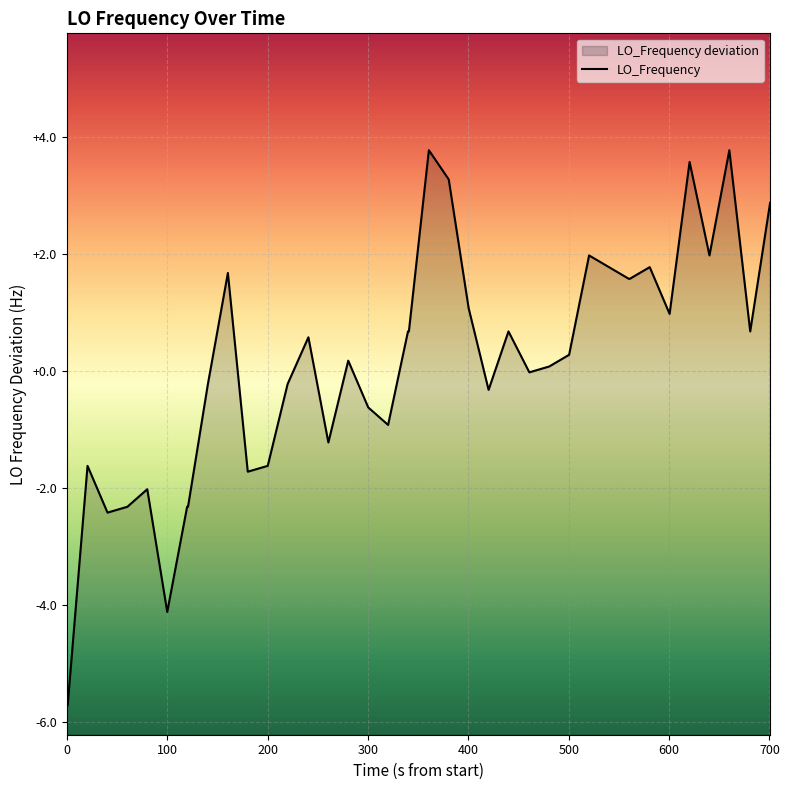

Reading left to right, what are all the values shown in this chart?

-5.7	-5.7	-1.6	-2.4	-2.3	-2.0	-4.1	-2.3	-2.3	-0.2	1.7	-1.7	-1.6	-0.2	0.6	-1.2	0.2	-0.6	-0.9	0.7	0.7	3.8	3.3	1.1	-0.3	0.7	-0.0	0.1	0.3	2.0	1.8	1.6	1.6	1.8	1.0	3.6	2.0	3.8	0.7	2.9